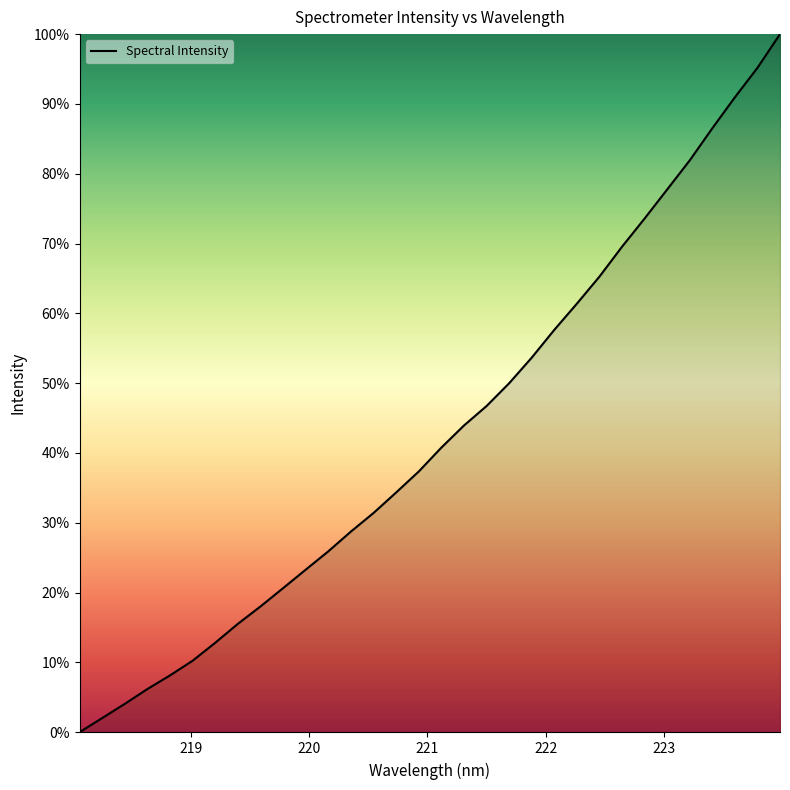

How many categories are shown in the chart?

32